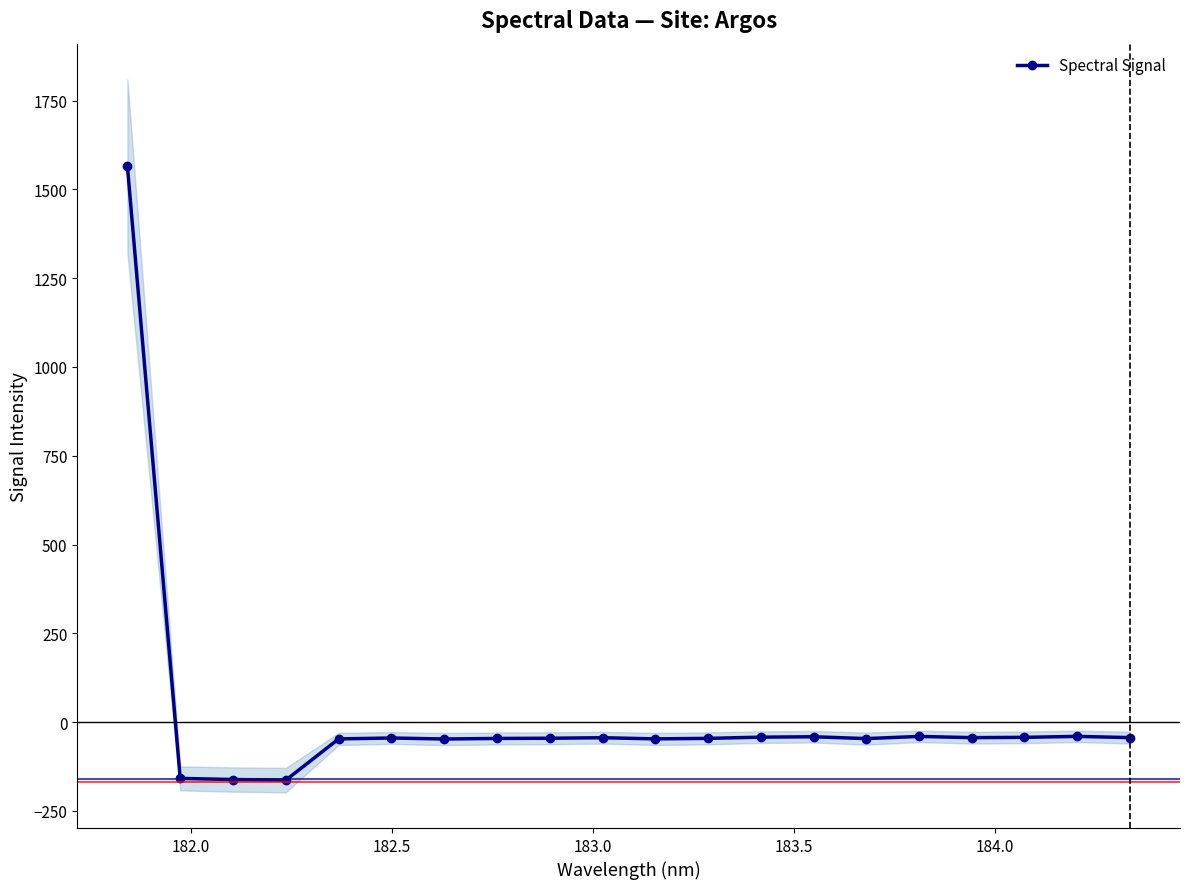

How many lines are shown in the chart?

1